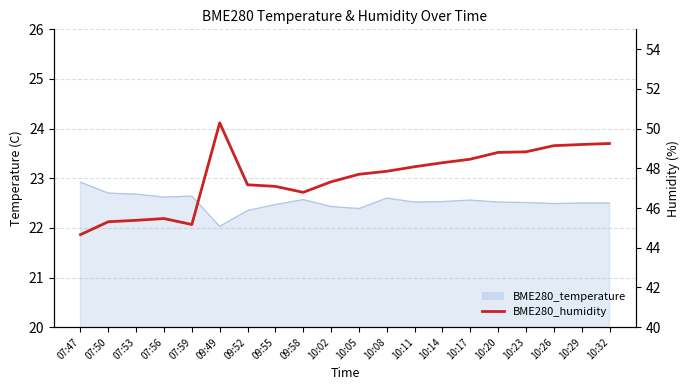

At which category does the data reach its first local peak?

07:56